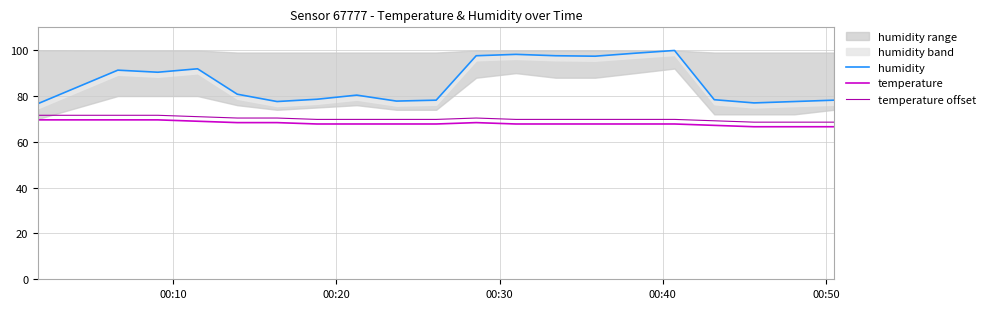

True or false: temperature and temperature offset cross at least once.

False